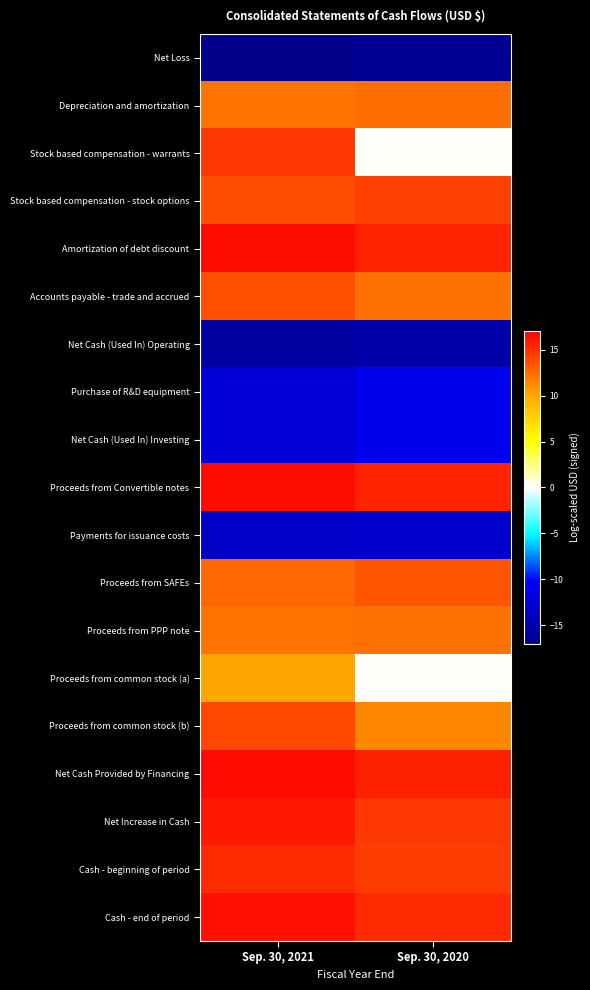

Which series changed the most between Sep. 30, 2021 and Sep. 30, 2020?

Stock based compensation - warrants